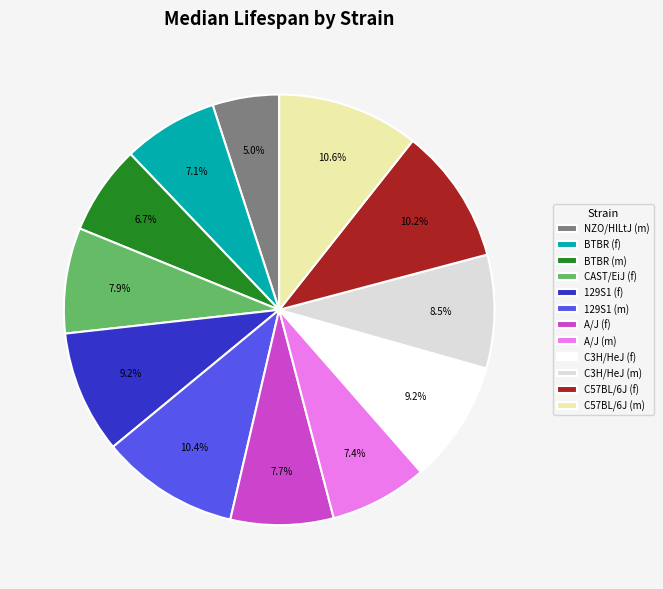

Which has a higher value, C3H/HeJ (m) or C57BL/6J (f)?

C57BL/6J (f)